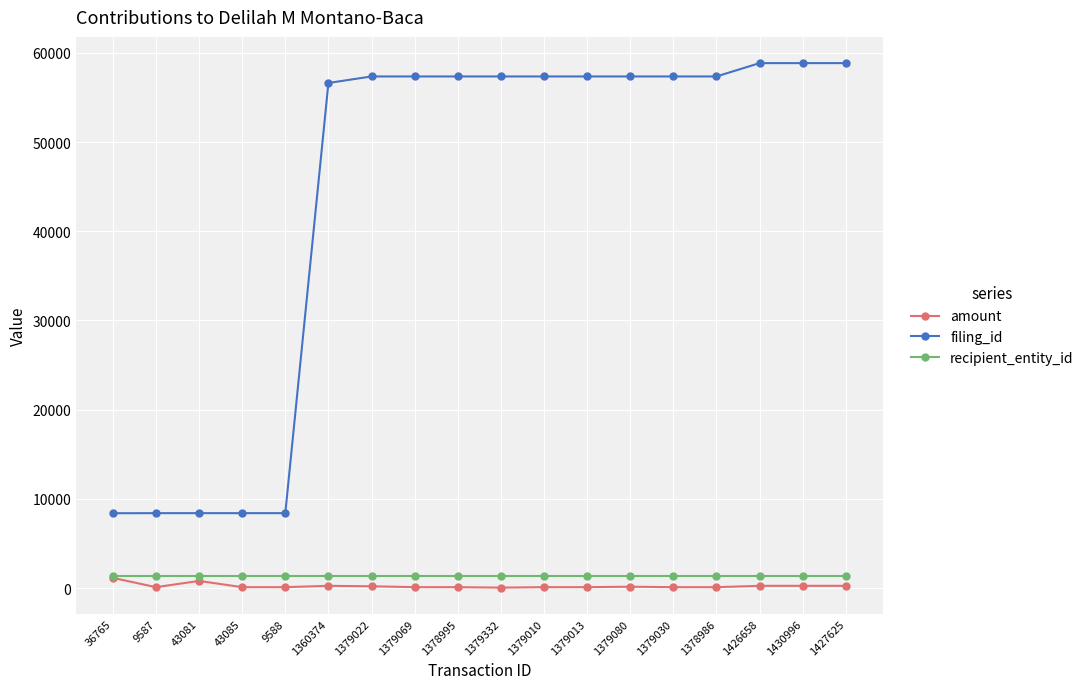

The filing_id series shows 57350.0 at 1379030. True or false?

True